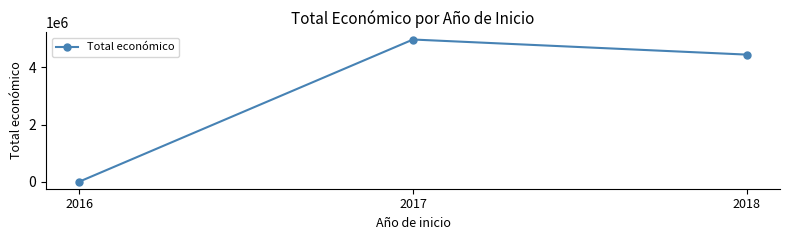

True or false: the data shows 7171983.0 at 2018.

False